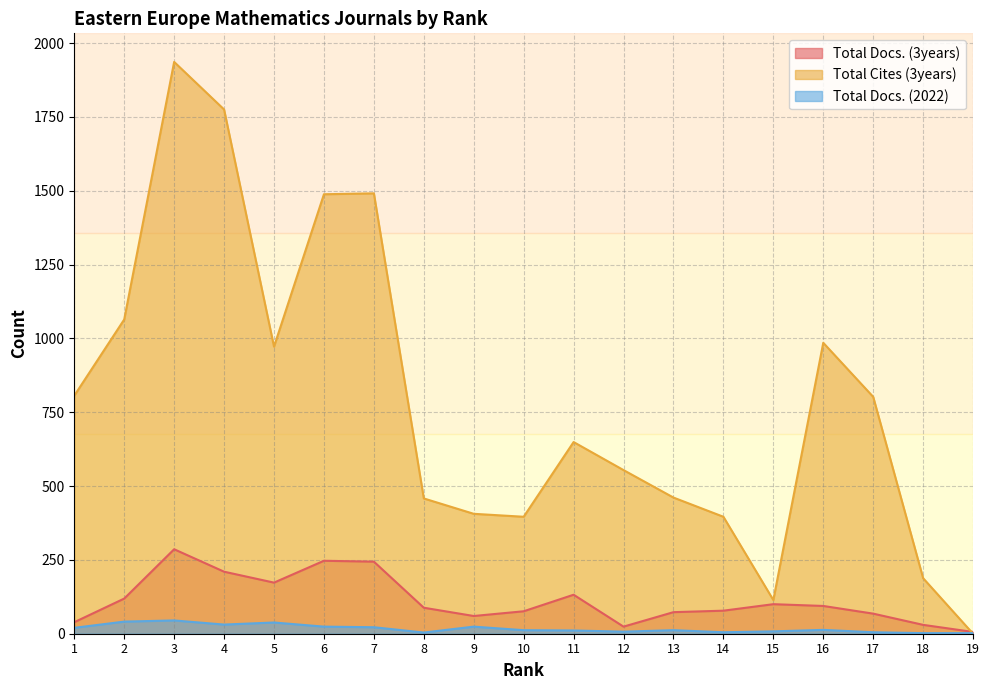

Reading right to left, what are all the values shown in this chart?

Total Docs. (3years): 6	30	68	94	100	78	73	24	132	76	60	88	244	247	173	210	286	119	39
Total Cites (3years): 0	188	802	985	114	396	461	554	649	396	406	458	1491	1488	972	1775	1936	1064	806
Total Docs. (2022): 2	2	5	13	8	5	12	7	11	12	24	4	22	24	38	31	45	41	20